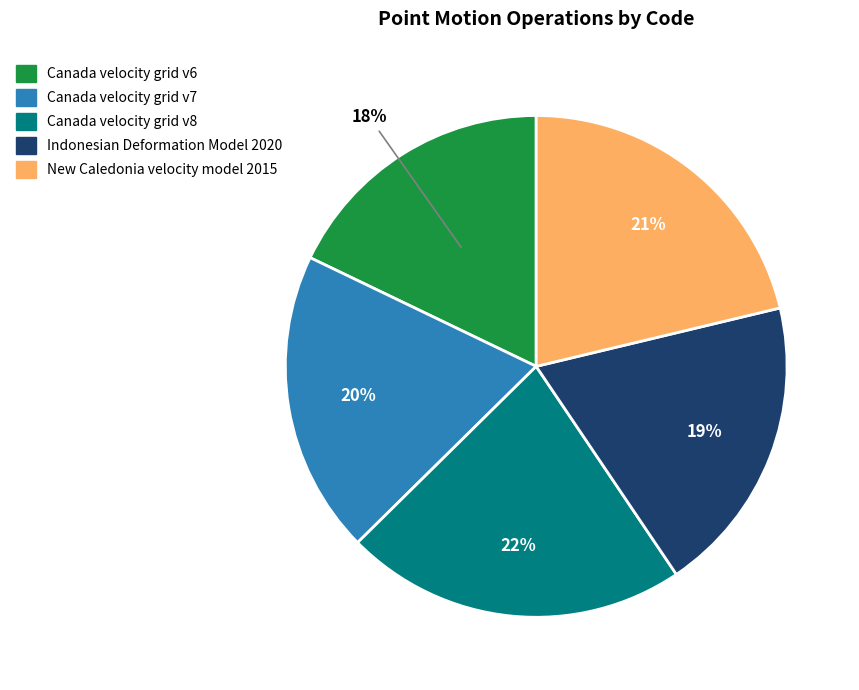

To the nearest percent, what is the difference between the Indonesian Deformation Model 2020 and New Caledonia velocity model 2015 slice percentages?

2%